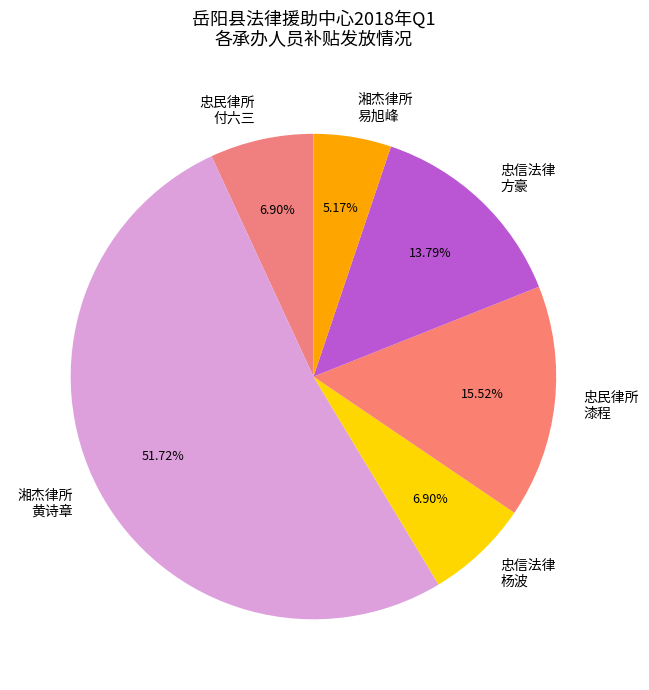

Approximately how many times larger is the value at 忠信法律 方豪 compared to 湘杰律所 易旭峰?

2.7